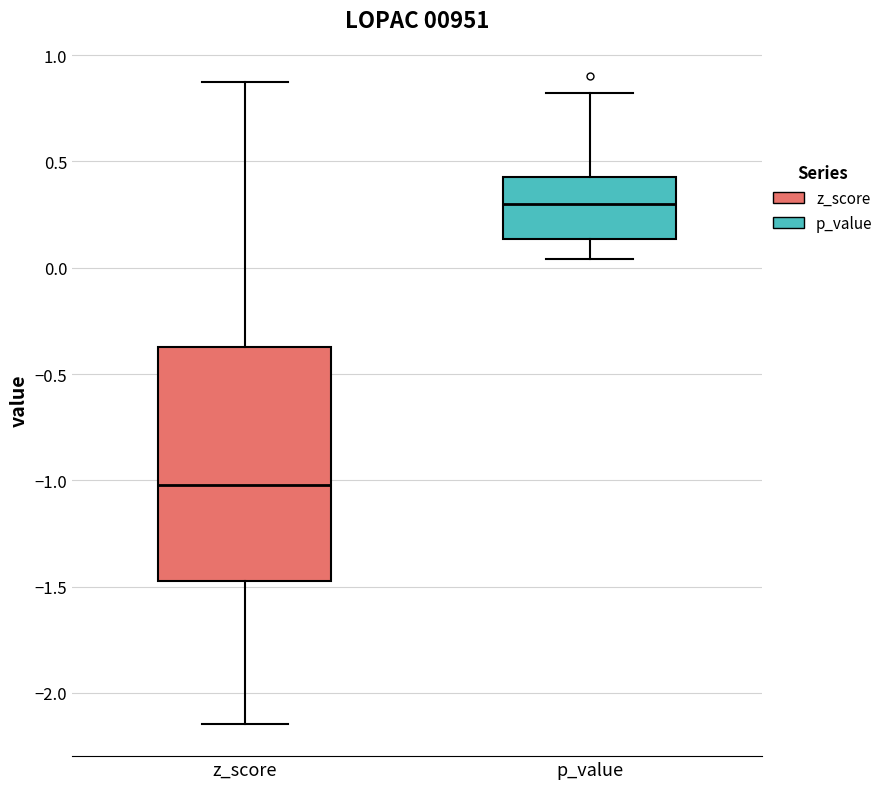

Reading left to right, read every box against the y-axis: the position of its median line, the range the box covers, and the ends of its whiskers. The values are not printed on the chart, so give them approximately, as read against the axis.

z_score: median -1.00, box -1.50 to -0.35, whiskers -2.15 to 0.85
p_value: median 0.30, box 0.15 to 0.45, whiskers 0.05 to 0.80